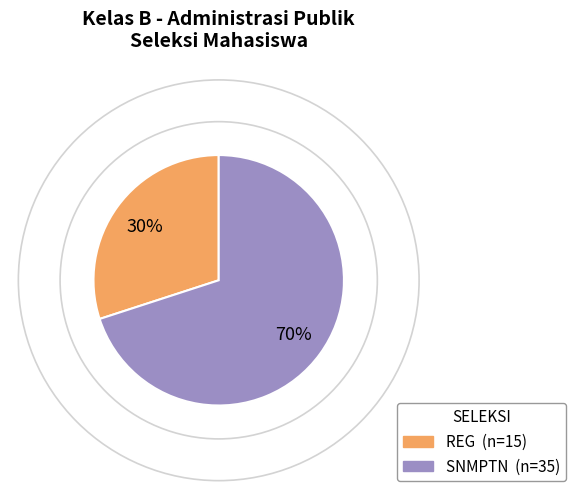

Count the number of slices in the pie.

2